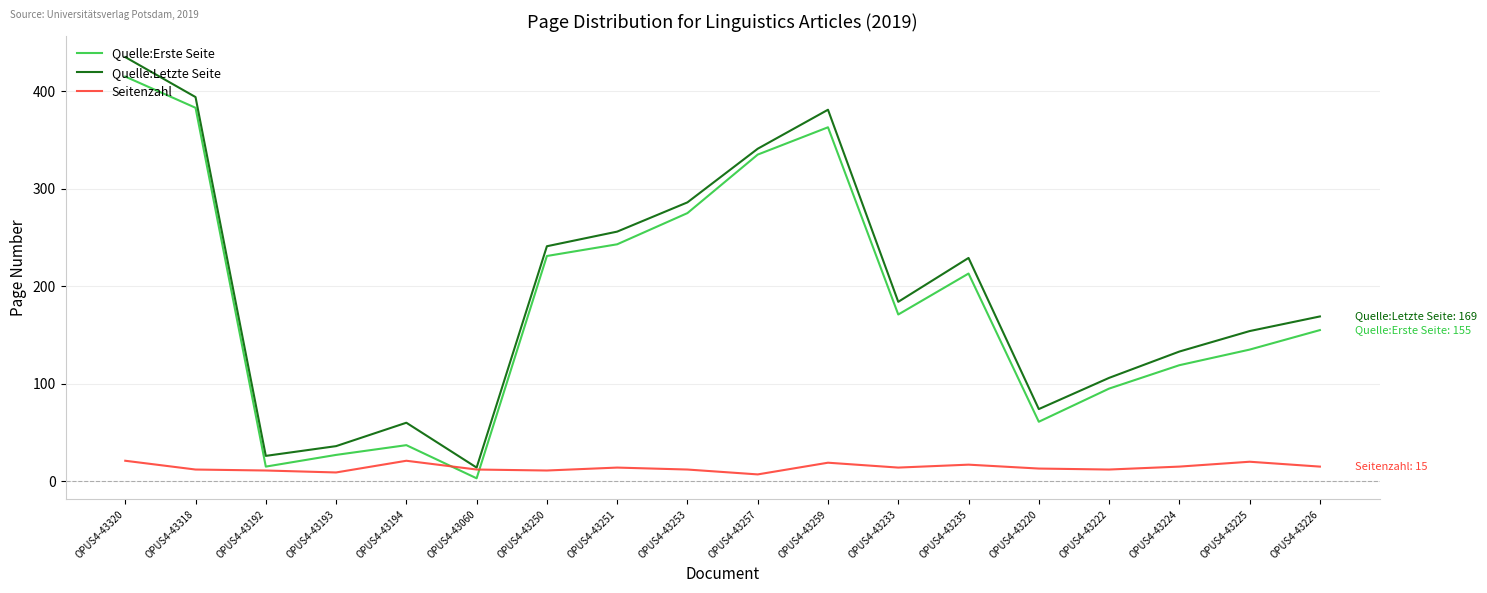

What is the difference between the maximum and minimum values in the Quelle:Erste Seite series?

412